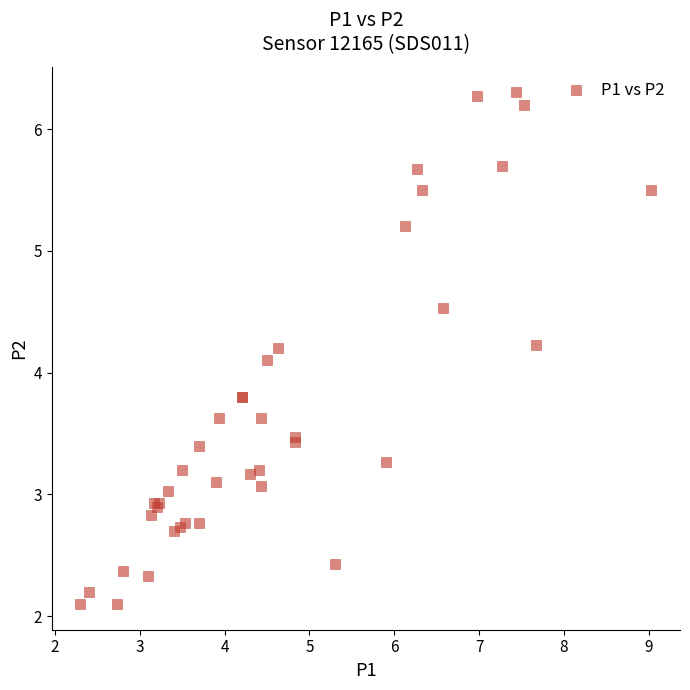

What Y value in the scatter plot is closest to 4?

4.1